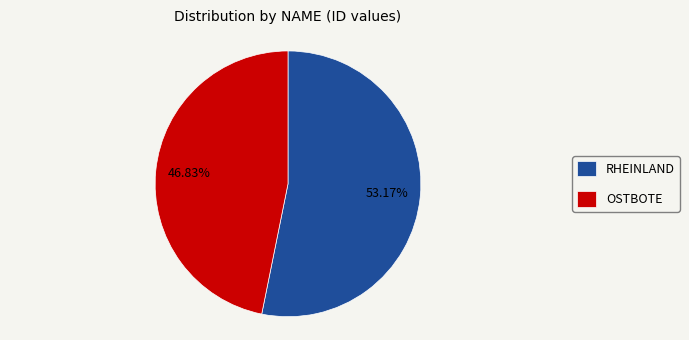

Is there a majority slice in this chart?

Yes